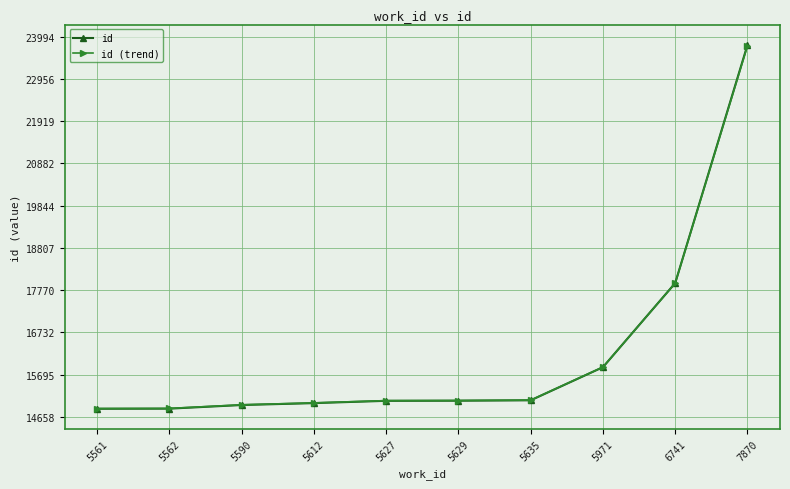

True or false: id (trend) has a value of 9061.0 at 6741.

False